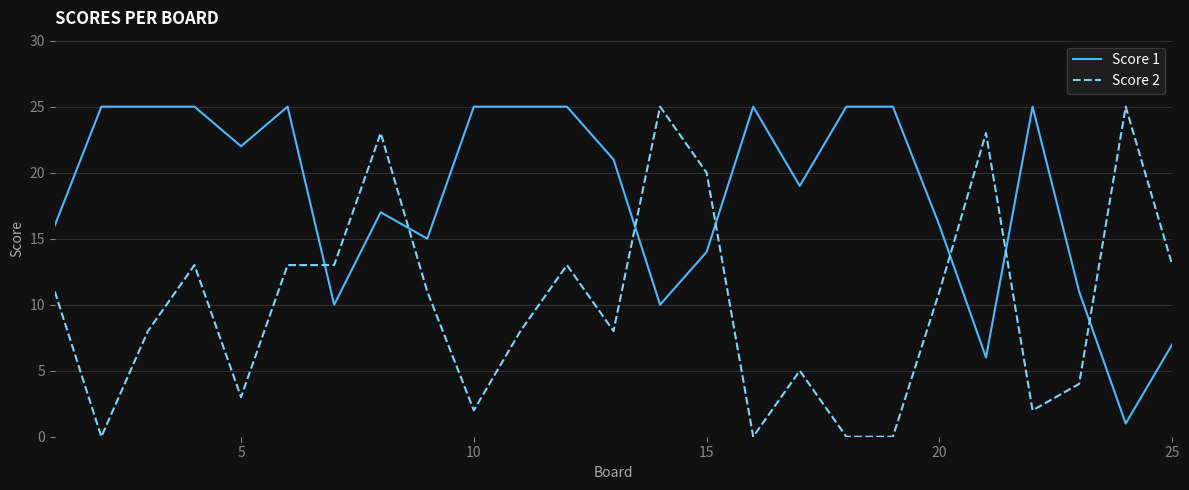

List the series in order of their overall mean, lowest first.

Score 2, Score 1